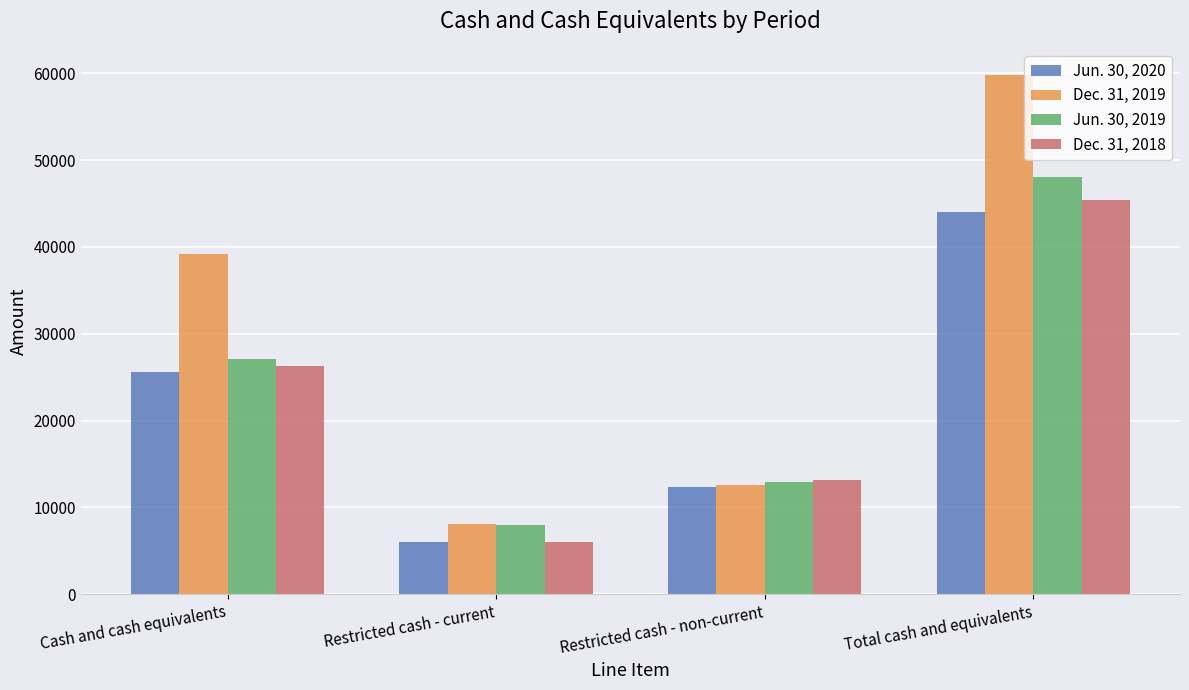

Reading left to right, extract all data points from this chart.

Jun. 30, 2020: 25623	6021	12369	44013
Dec. 31, 2019: 39126	8066	12627	59819
Jun. 30, 2019: 27137	8011	12887	48035
Dec. 31, 2018: 26326	6003	13125	45454